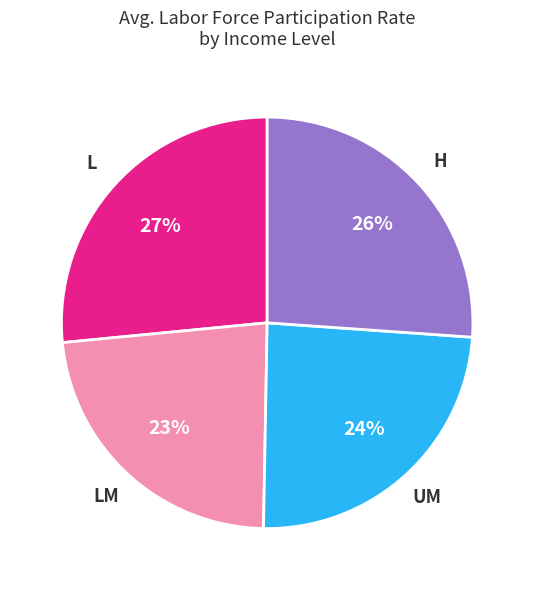

To the nearest percent, what percentage of the pie is LM?

23%